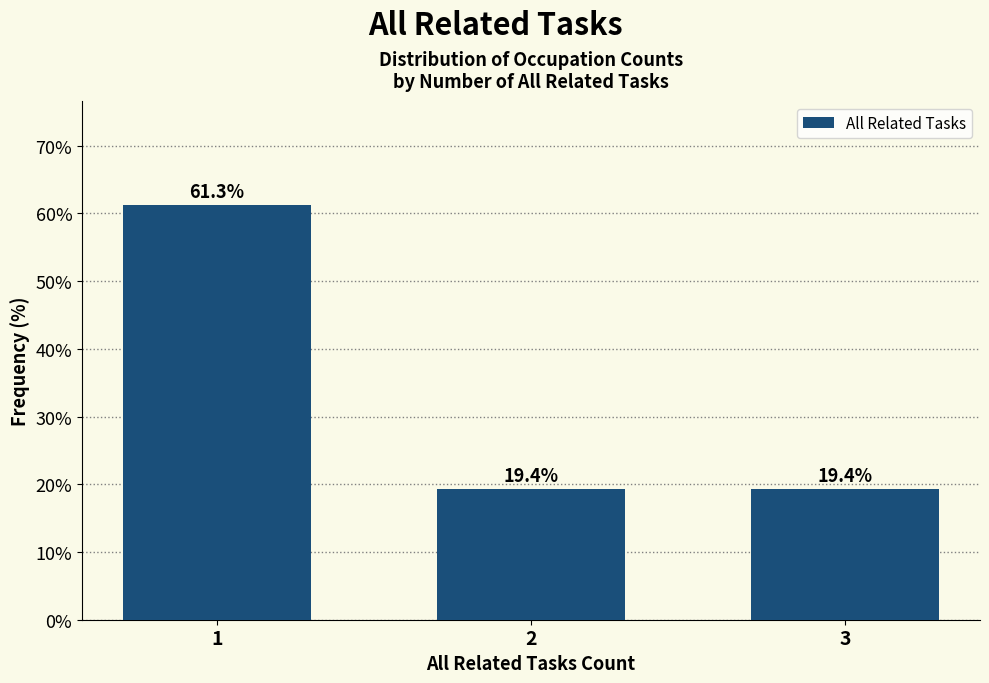

Reading left to right, list all the values displayed in this chart.

1=61.3	2=19.4	3=19.4